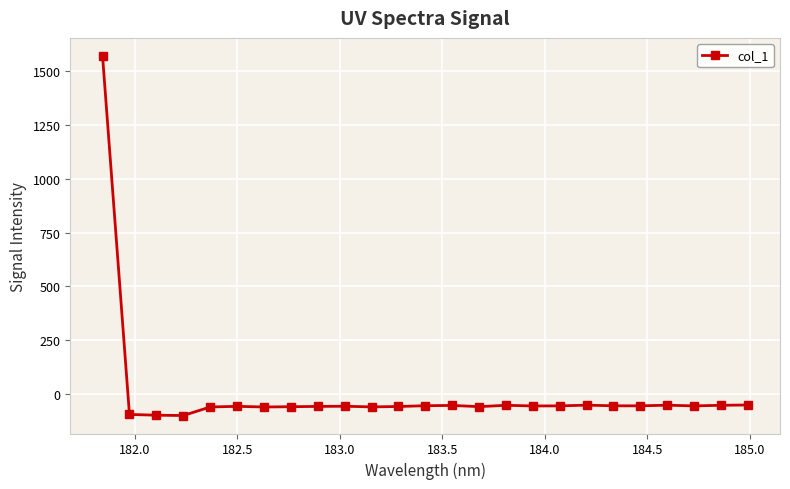

What is the value of the 22nd point from the left?

-52.4